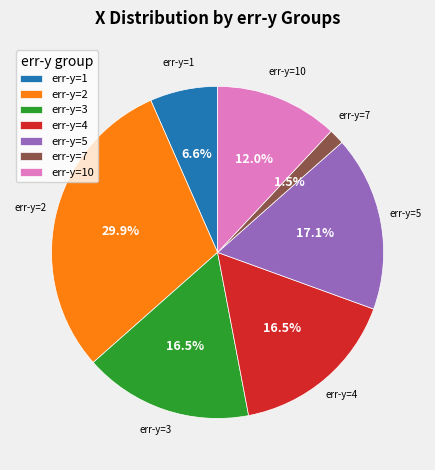

How much of the chart is everything except err-y=1?

93.4%